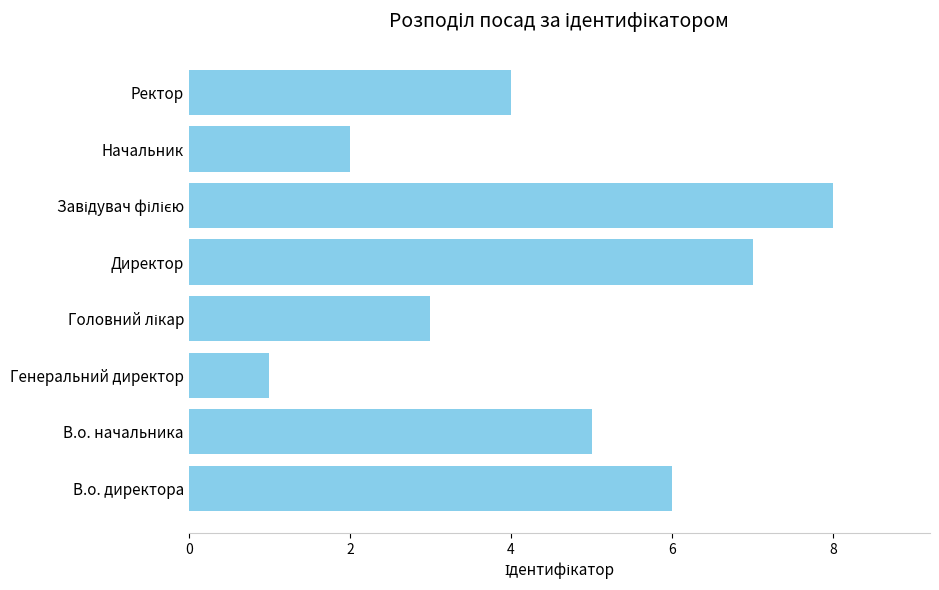

Are the bars horizontal?

Yes